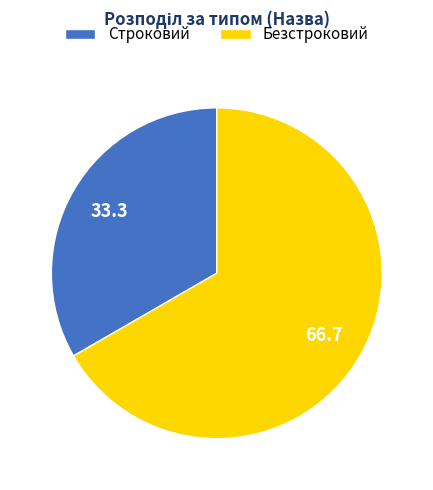

Approximately how many times larger is the value at Строковий compared to Безстроковий?

0.5